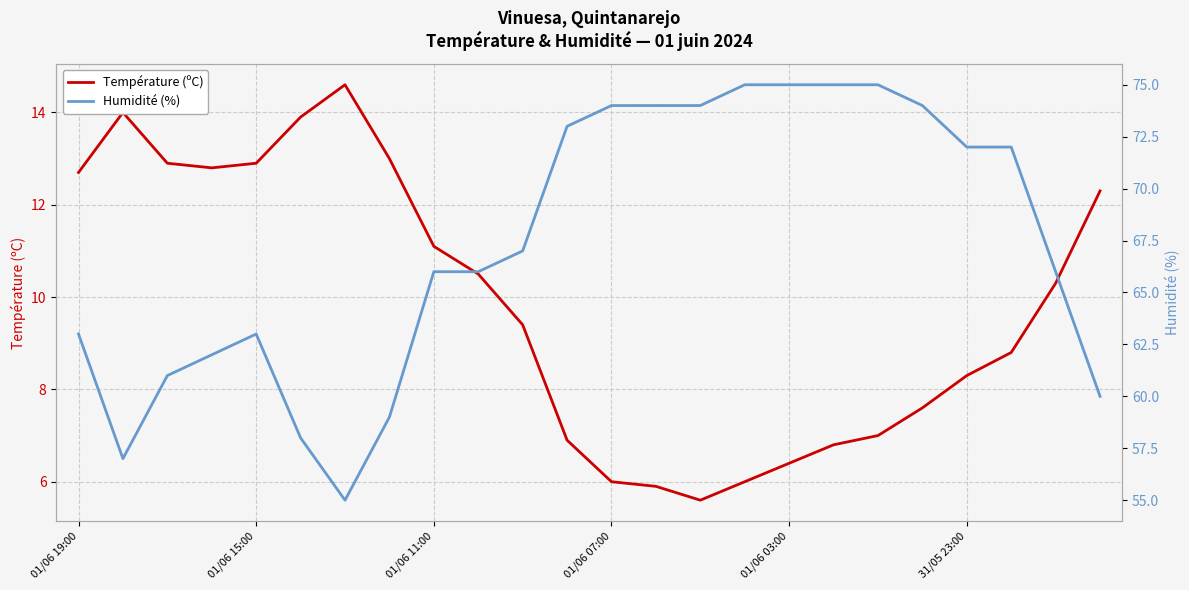

How many series are shown in this chart?

2